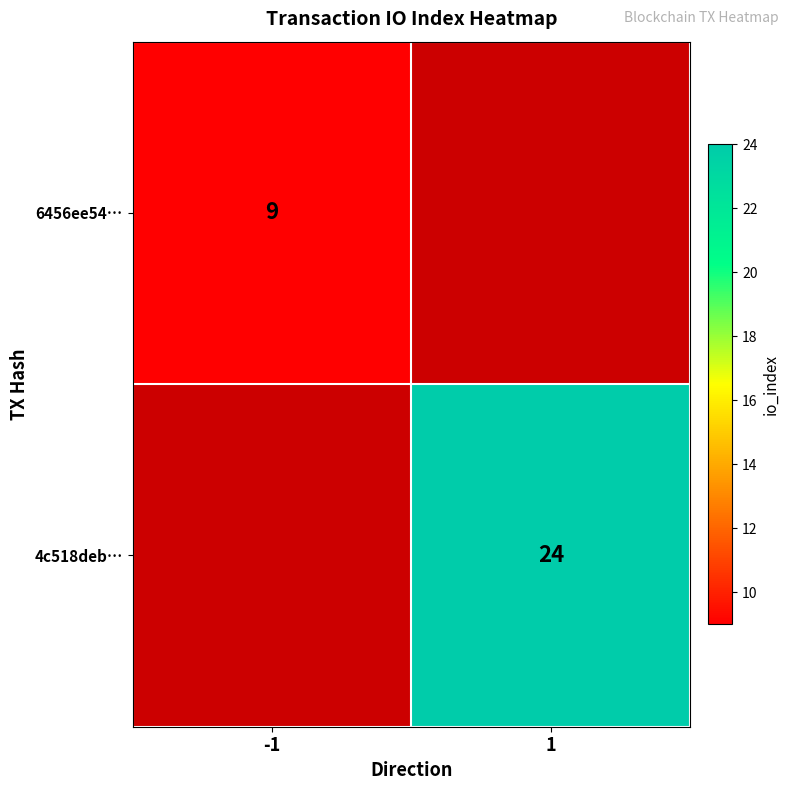

Is it true that 4c518deb… equals 24 at 1?

True